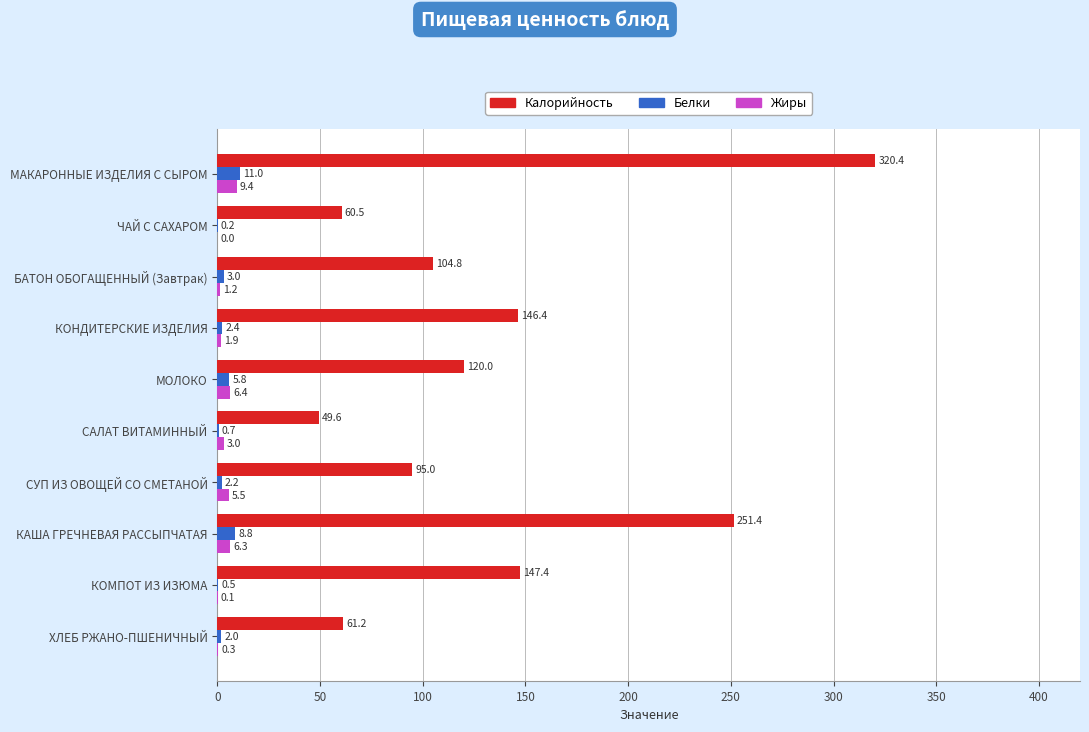

The Белки series shows 5.8 at МОЛОКО. True or false?

True